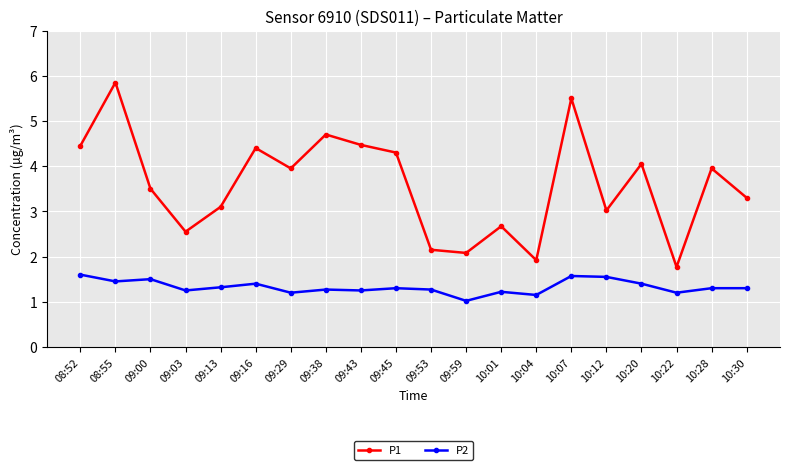

What is the label of the 5th point from the left?

09:13